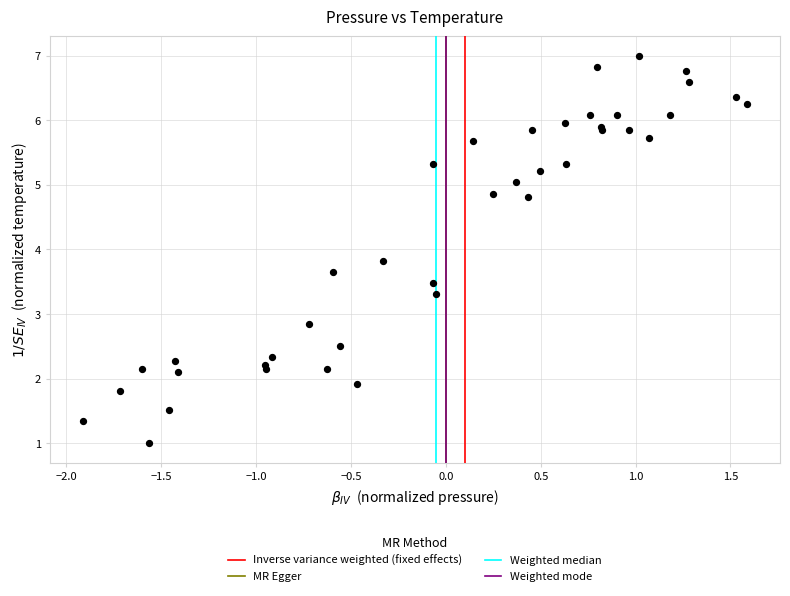

What Y value in the scatter plot is closest to 4?

3.8